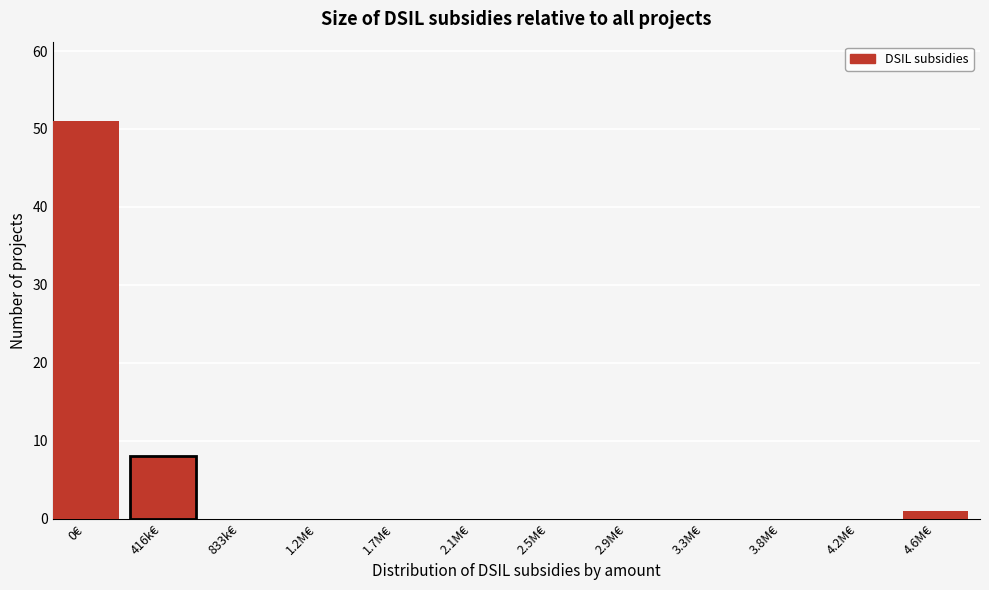

Reading left to right, extract all data points from this chart.

0€=51	416k€=8	833k€=0	1.2M€=0	1.7M€=0	2.1M€=0	2.5M€=0	2.9M€=0	3.3M€=0	3.8M€=0	4.2M€=0	4.6M€=1